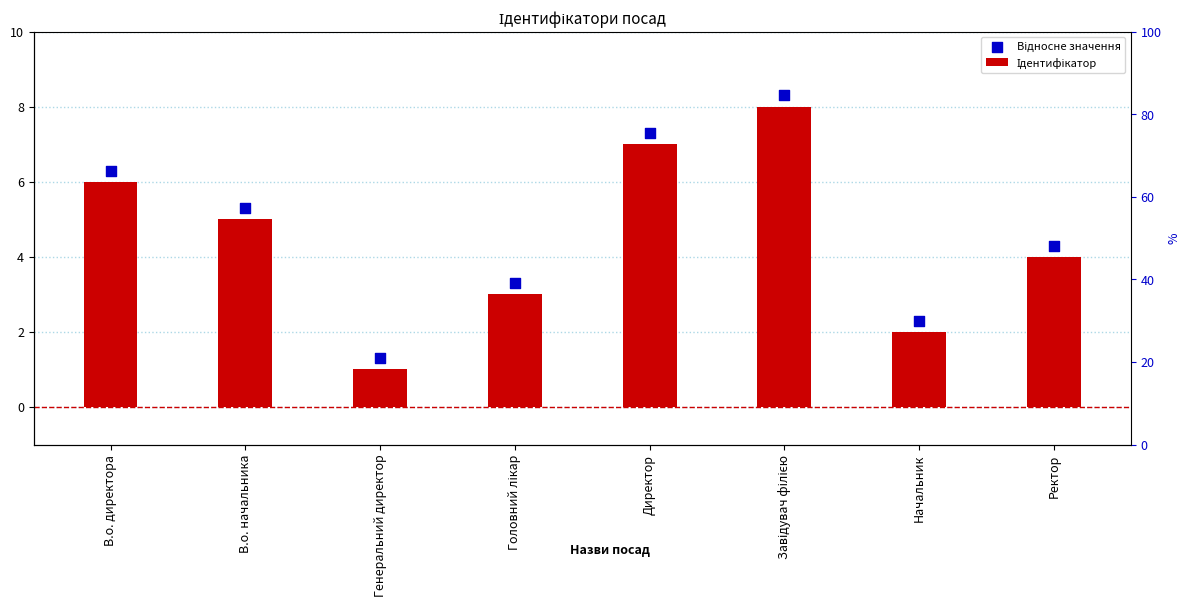

Which series reaches the minimum Y coordinate?

Ідентифікатор